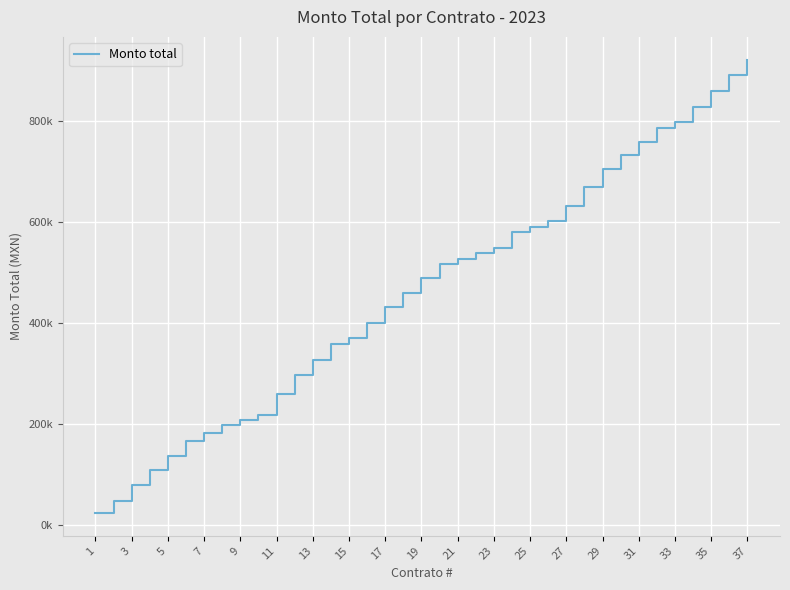

Does the chart display data point markers on the line(s)?

No